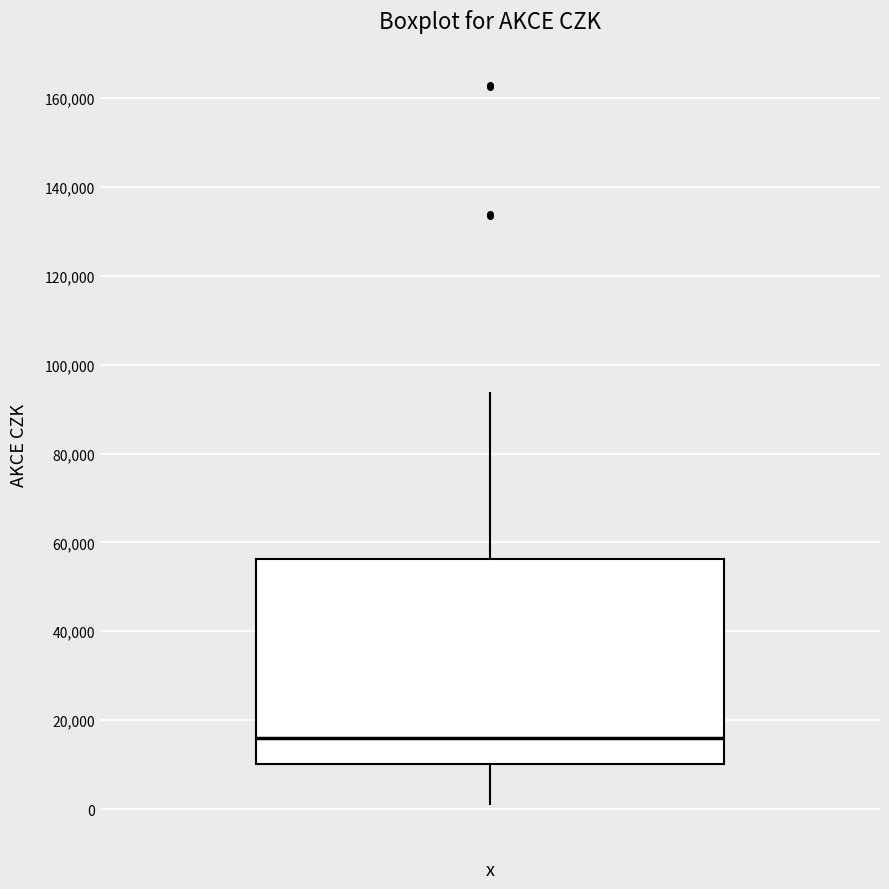

Transcribe this box plot: give where the median line is, the range the box spans, and where the two whiskers end, as read against the y-axis. The values are not printed on the chart, so give them approximately, as read against the axis.

median 16000, box 10000 to 56000, whiskers 2000 to 94000